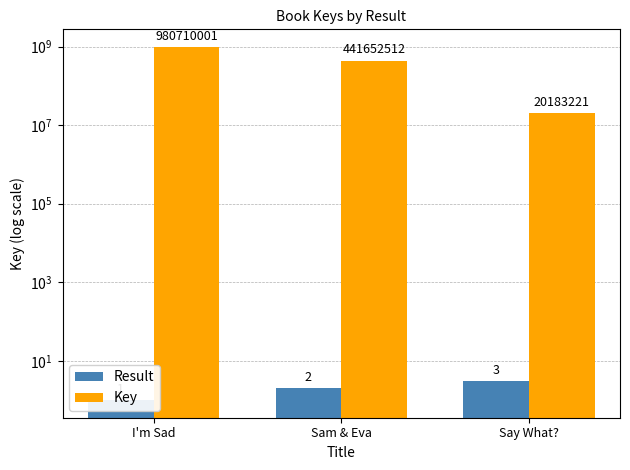

What is the spread (max minus min) of values at Sam & Eva?

441652510